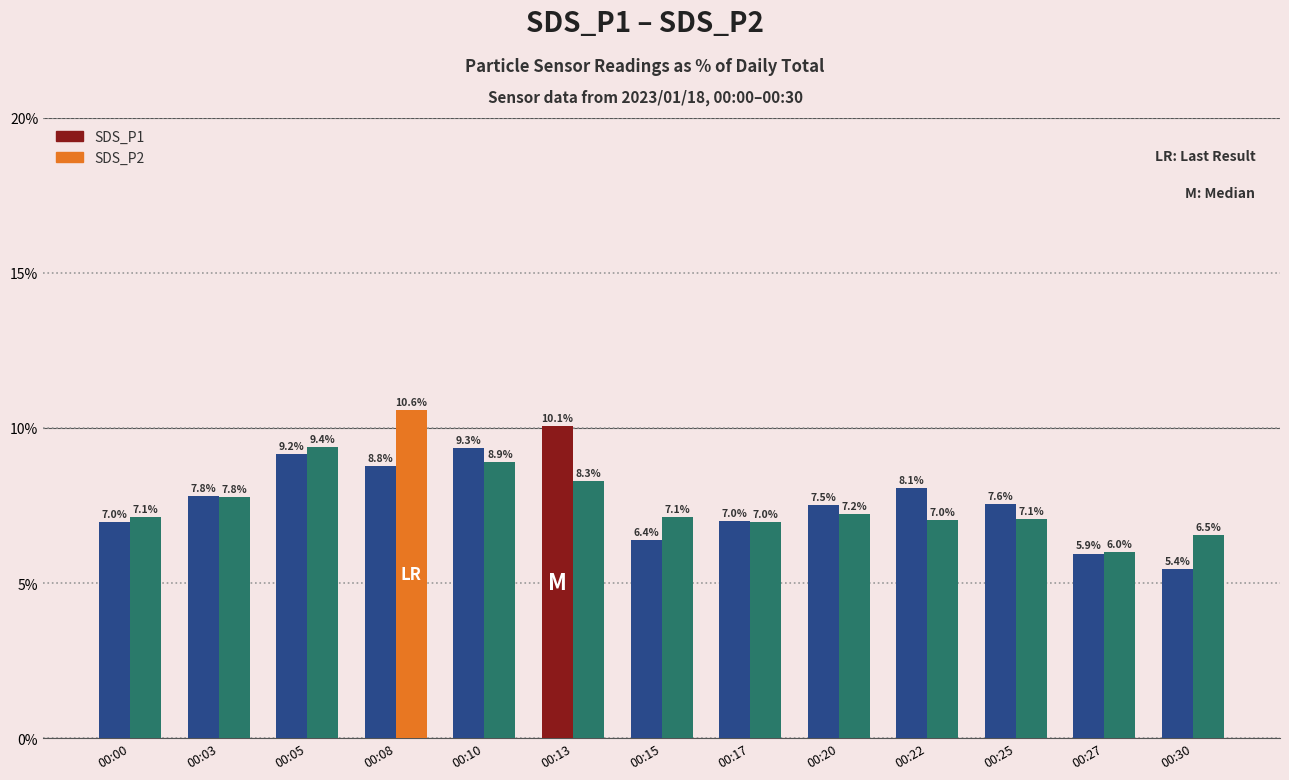

At which category does the chart reach its minimum across all series?

00:30